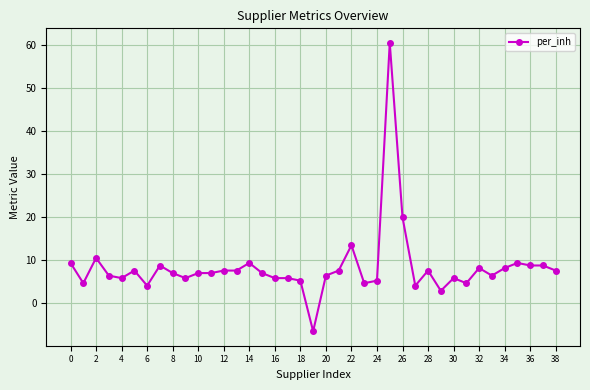

What is the difference between the second highest and second lowest values?

17.0